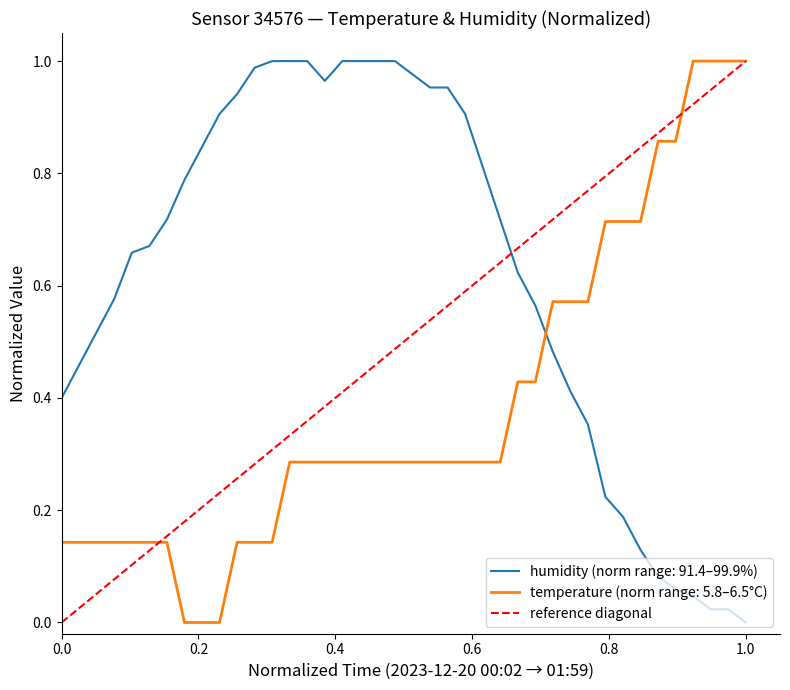

How many times do humidity (norm range: 91.4–99.9%) and temperature (norm range: 5.8–6.5°C) cross each other?

1